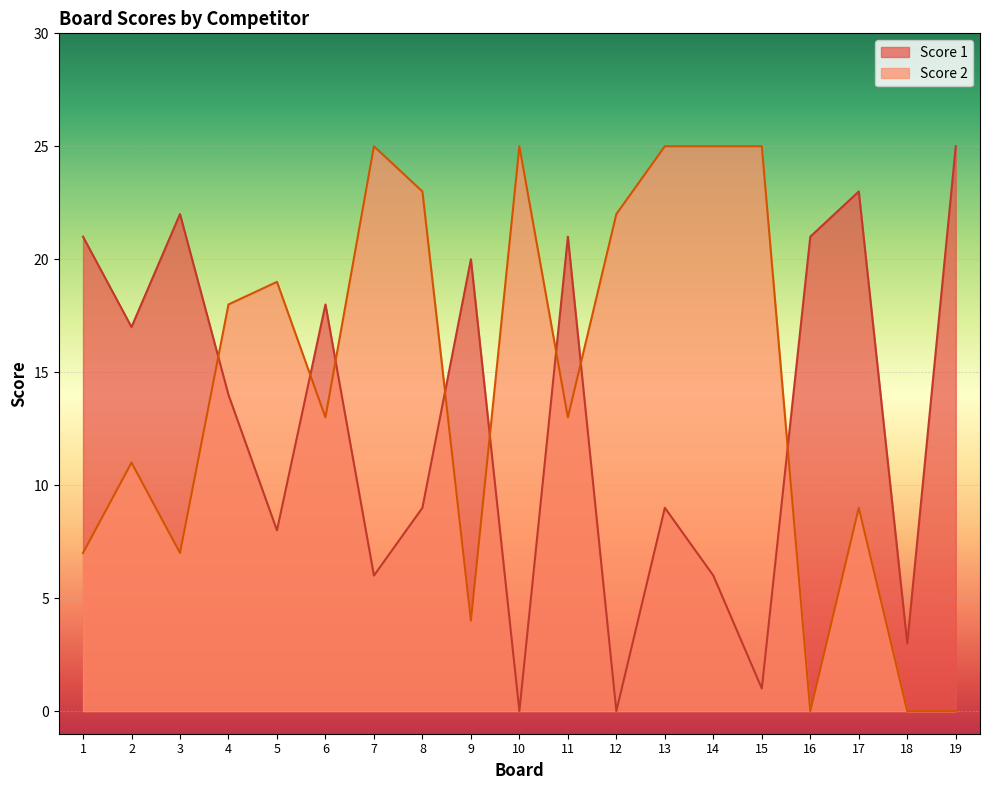

Reading right to left, extract all data points from this chart.

Score 1: 25	3	23	21	1	6	9	0	21	0	20	9	6	18	8	14	22	17	21
Score 2: 0	0	9	0	25	25	25	22	13	25	4	23	25	13	19	18	7	11	7